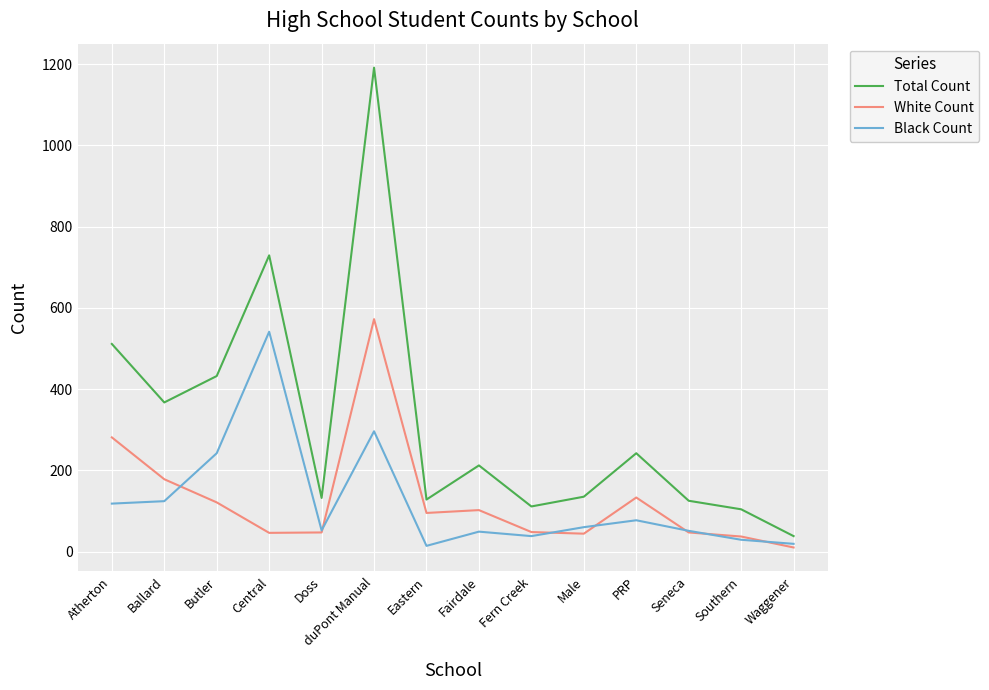

Does the chart have visible grid lines?

Yes